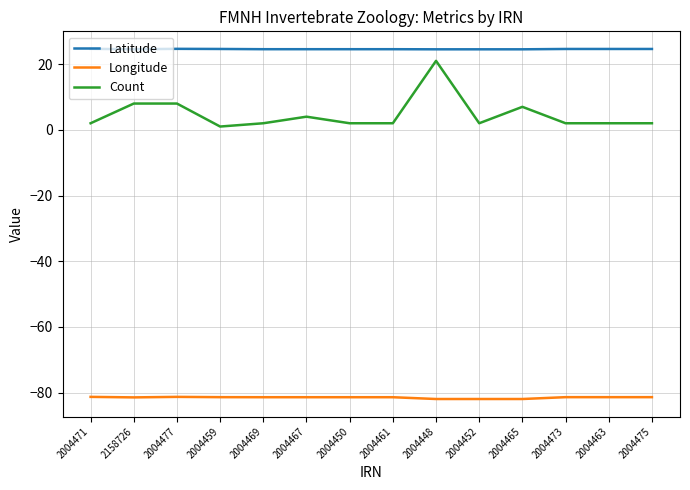

Rank the series at 2004450 from lowest to highest value.

Longitude, Count, Latitude